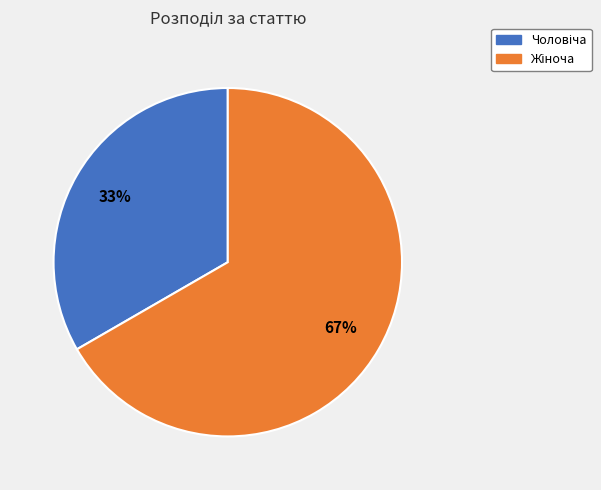

Does any single category account for the majority?

Yes